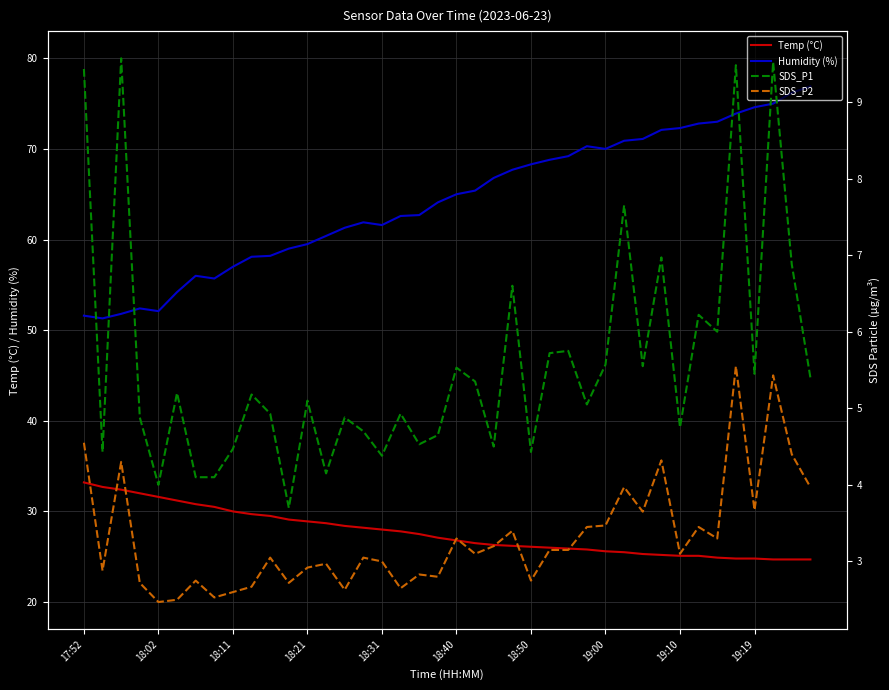

What is the lowest value of the Temp (°C) series?

24.7